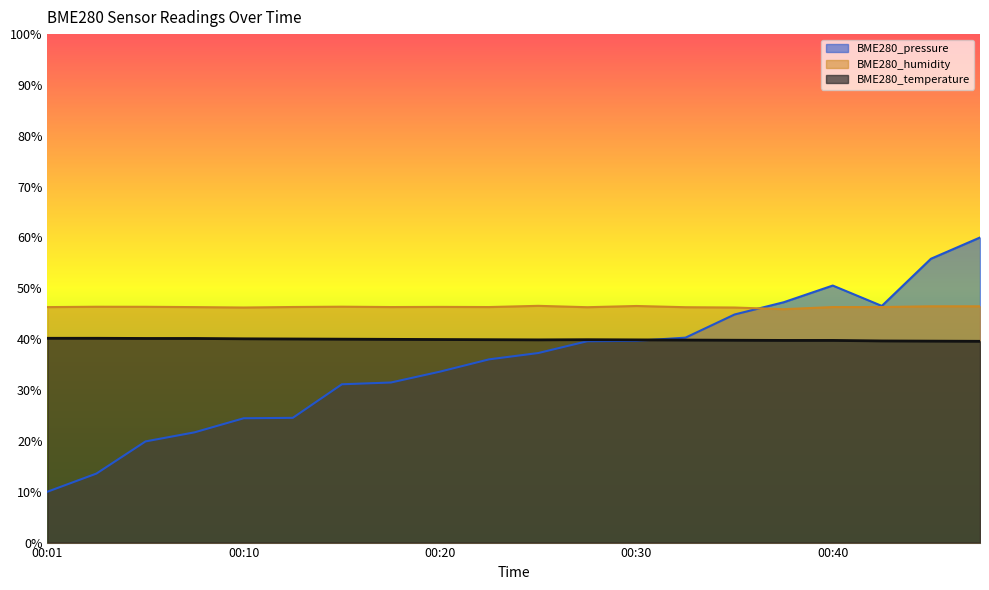

What is the total value across all series at 00:15?

117.5